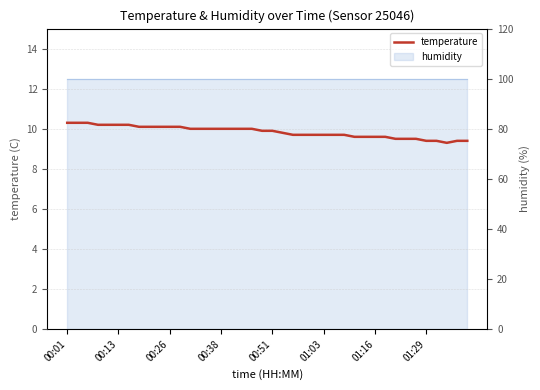

Read the value at 32.

9.5